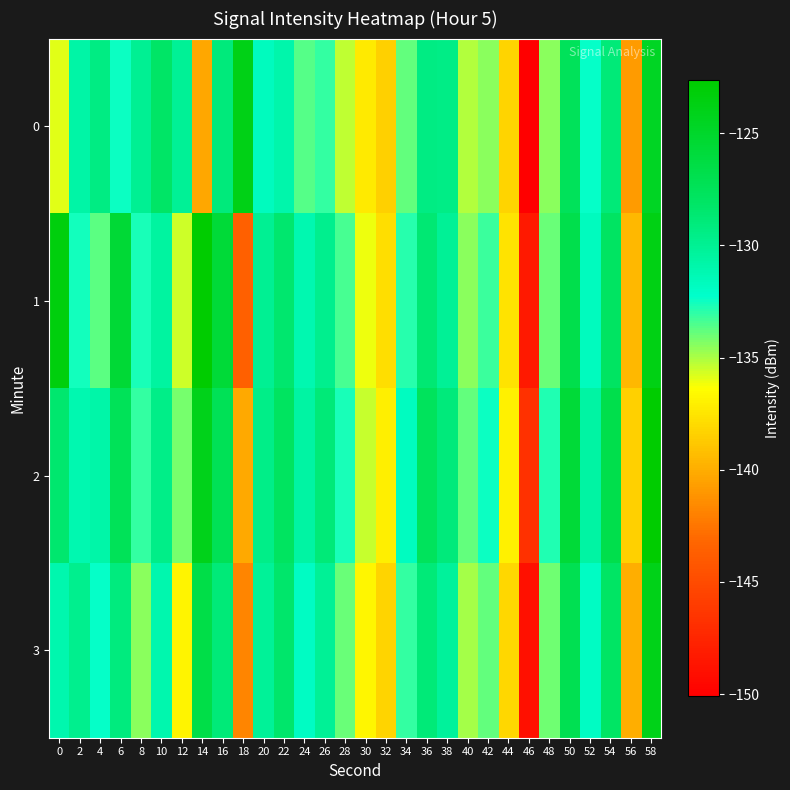

List the series in order of their peak value, highest first.

1, 2, 0, 3